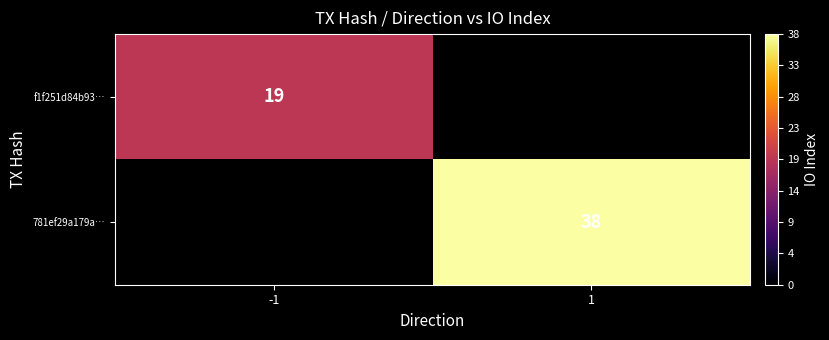

True or false: 781ef29a179a… has a value of 38 at 1.

True